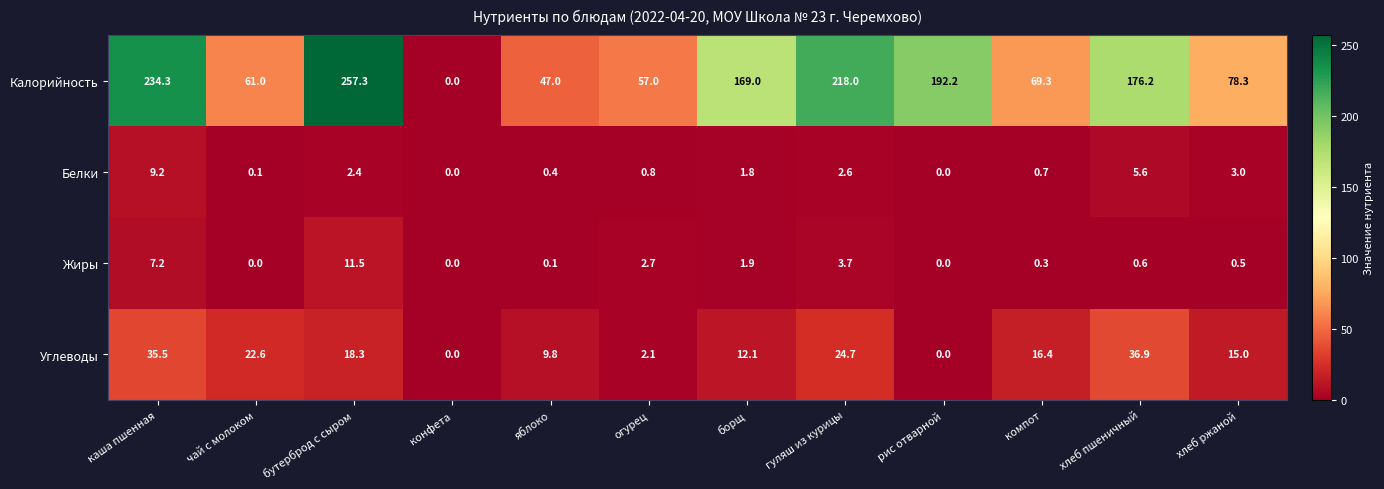

True or false: Калорийность has a value of 86.6 at гуляш из курицы.

False